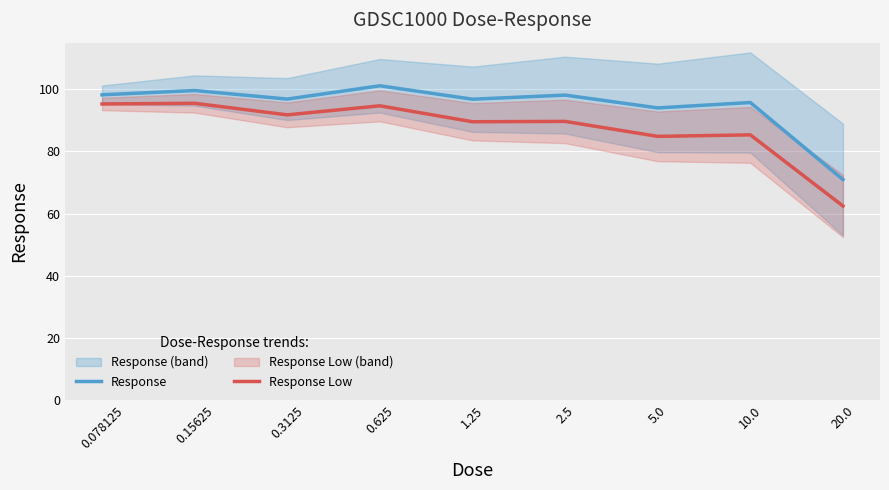

What is the highest value of the Response series?

101.1